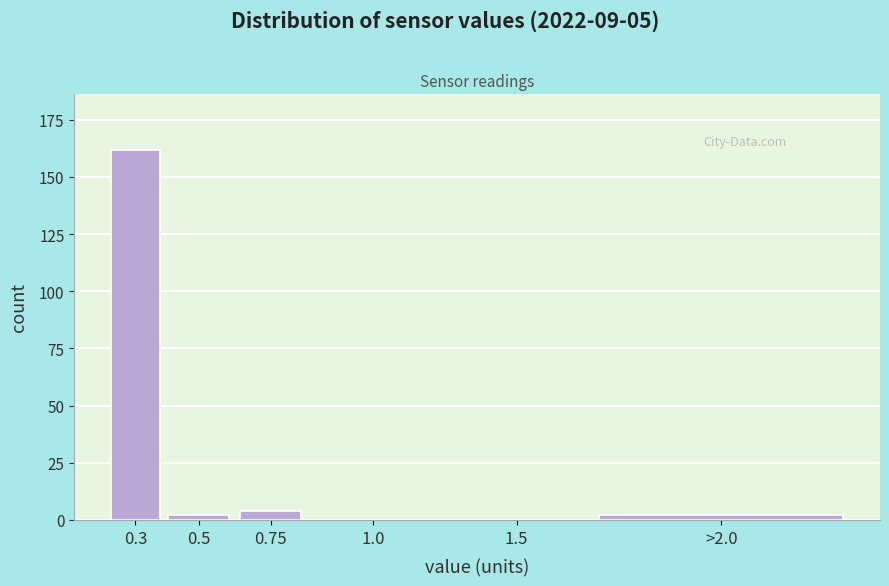

Reading left to right, list all the values displayed in this chart.

0.3=162	0.5=2	0.75=4	1.0=0	1.5=0	>2.0=2